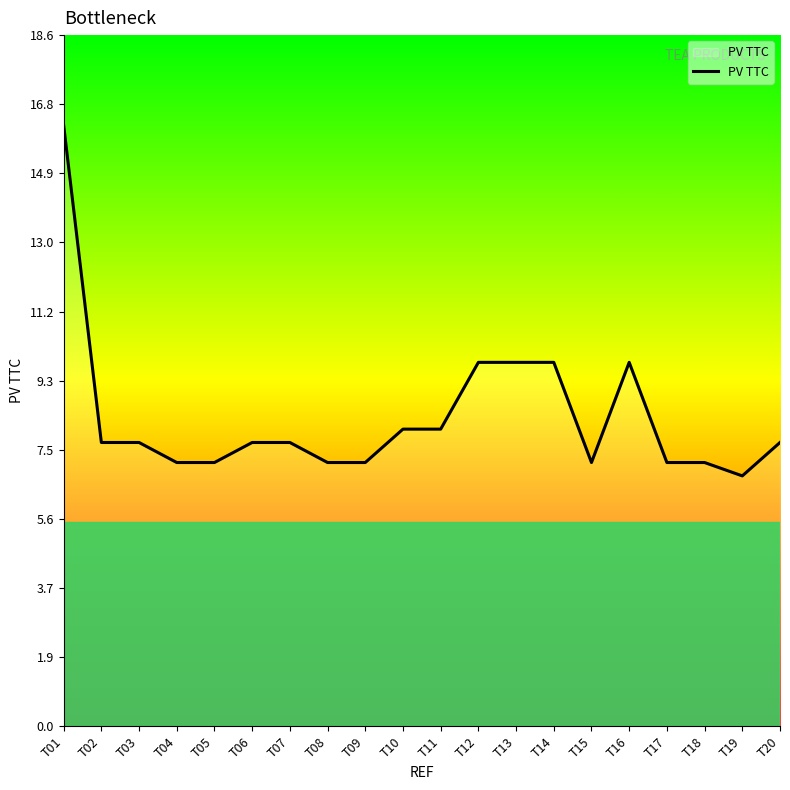

What is the difference between the maximum and second lowest values?

9.1